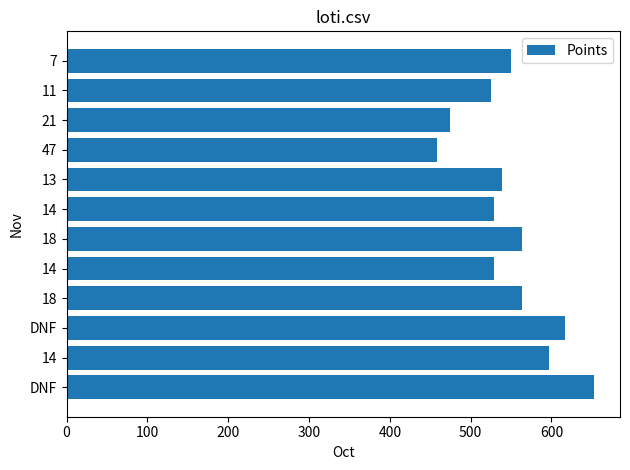

How many values are below 550?

6